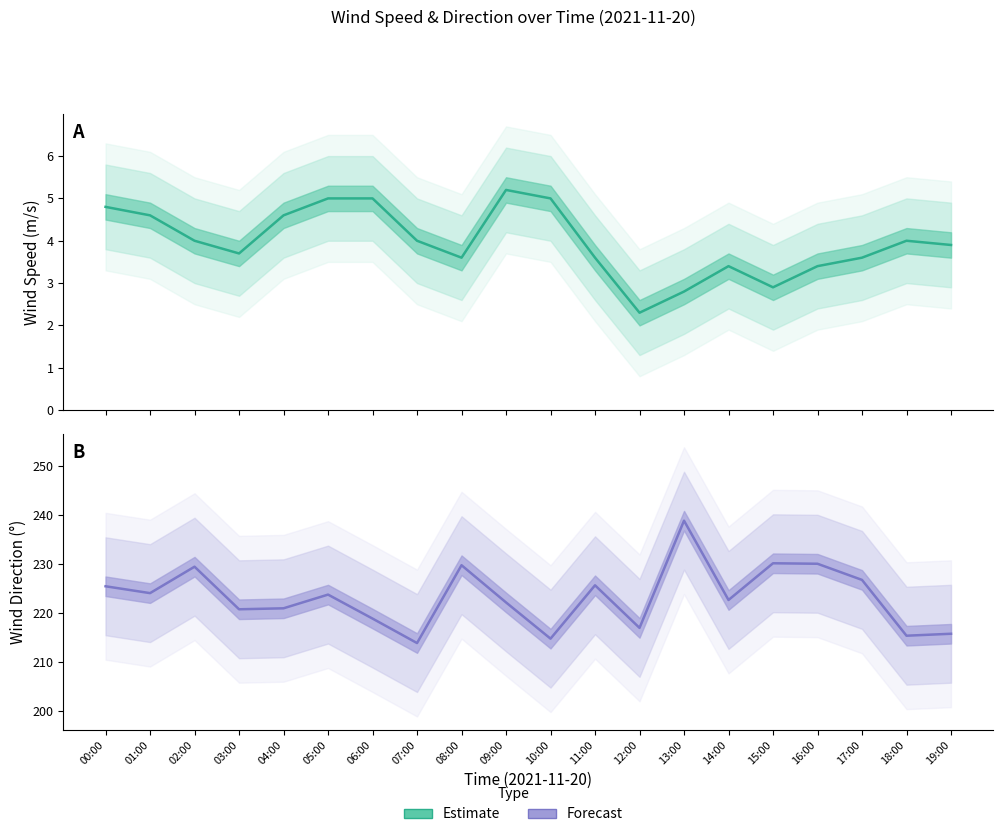

What is the difference between the Estimate (wind_spd_avg) values at 09:00 and 14:00?

1.8